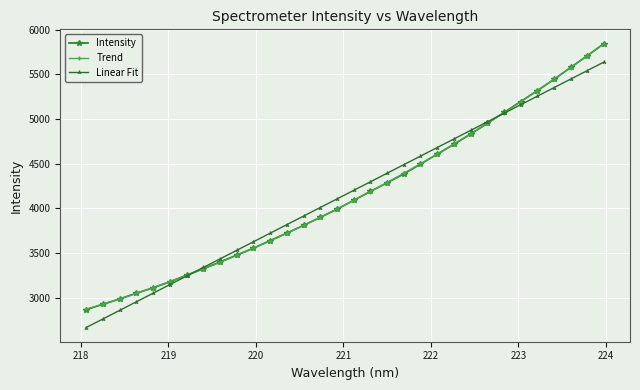

What is the value of the Trend point at the 13th from the left?

3721.7